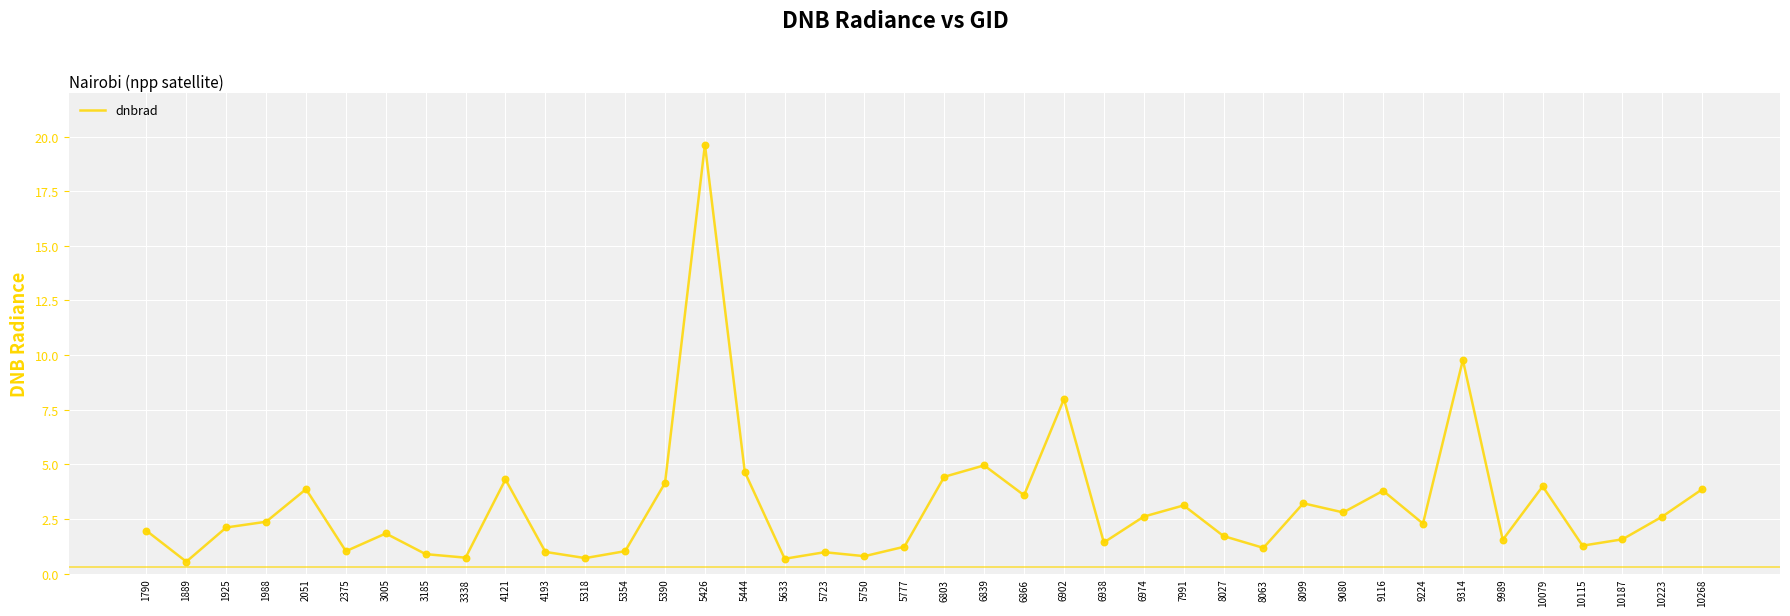

Between 10115 and 3185, which is larger?

10115